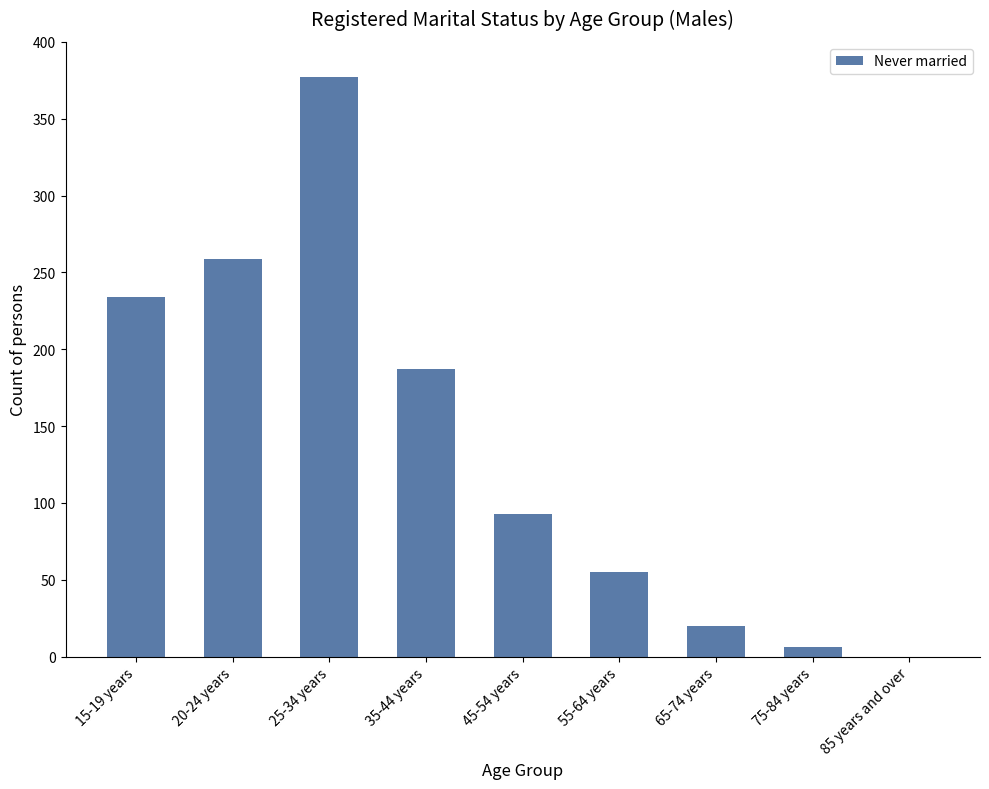

What is the approximate value at 20-24 years?

259